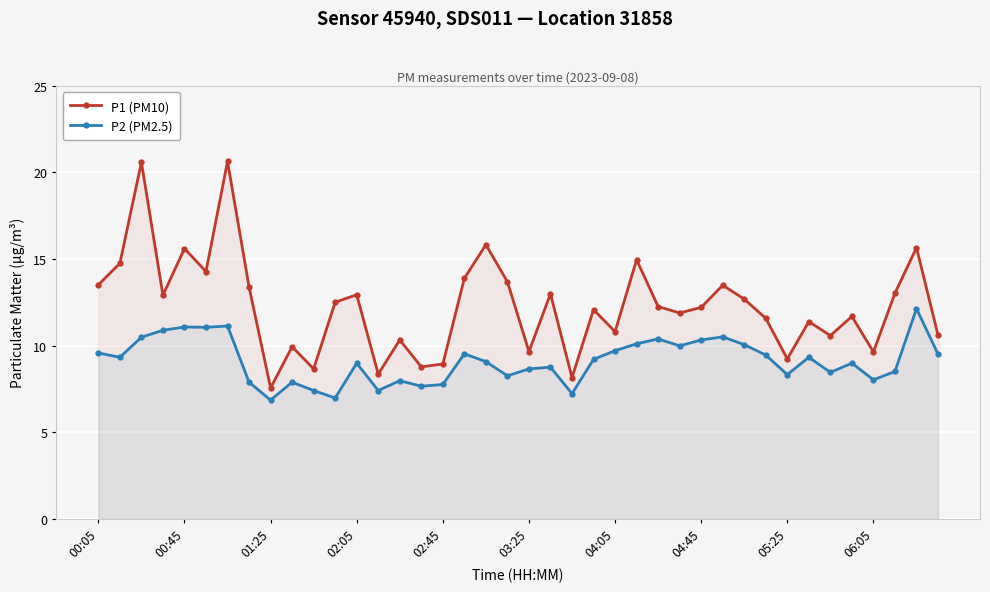

The value of P2 (PM2.5) at 02:45 is 7.8. True or false?

True